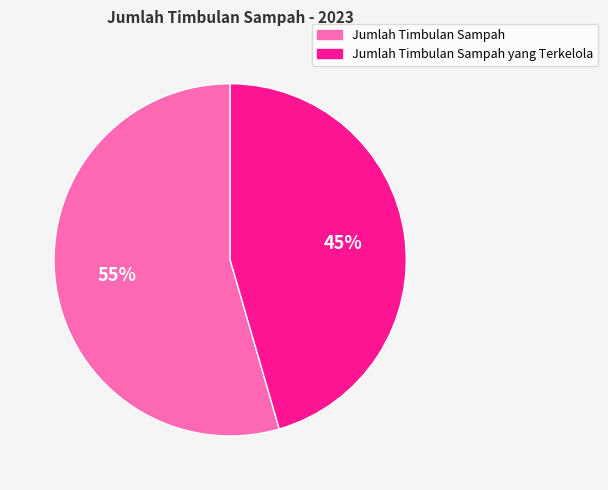

How many slices are in this pie chart?

2